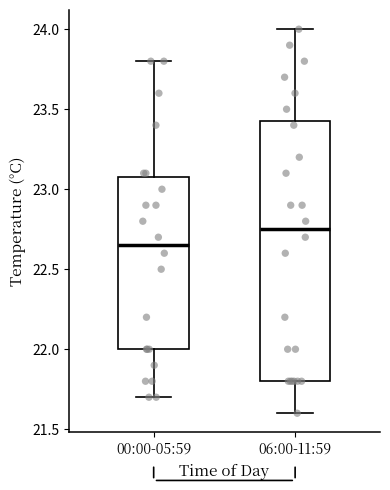

Reading left to right, read every box against the y-axis: the position of its median line, the range the box covers, and the ends of its whiskers. The values are not printed on the chart, so give them approximately, as read against the axis.

00:00-05:59: median 22.65, box 22.00 to 23.10, whiskers 21.70 to 23.80
06:00-11:59: median 22.75, box 21.80 to 23.45, whiskers 21.60 to 24.00